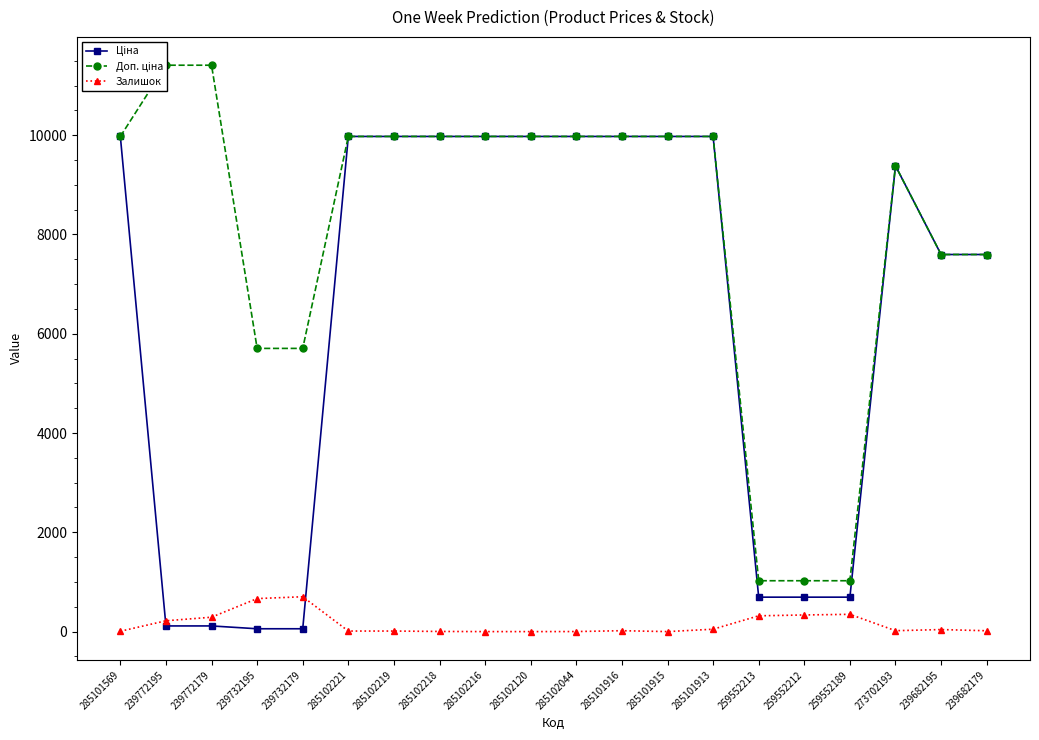

How many data points in Залишок are less than 18?

9